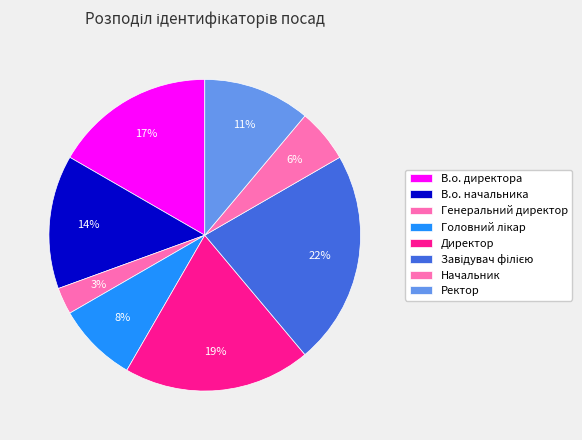

Count the number of slices in the pie.

8